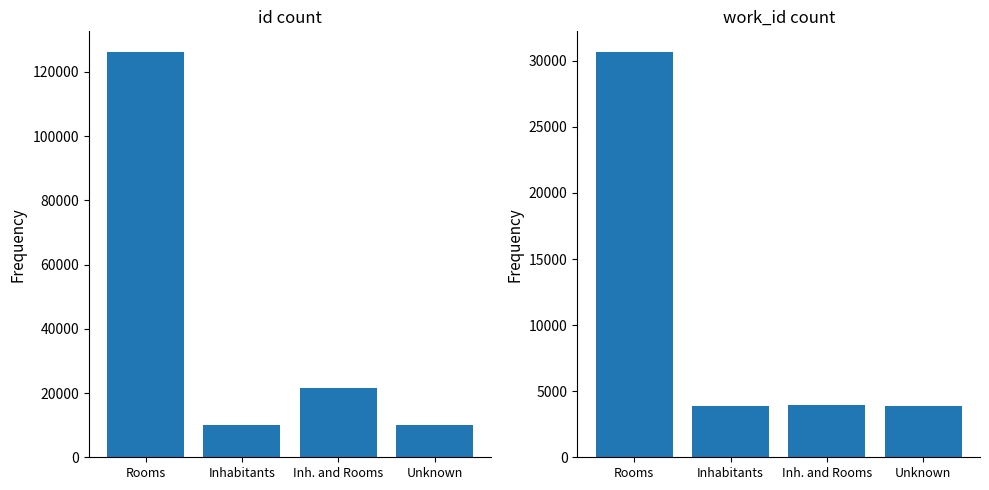

Rank the series by their average value, from highest to lowest.

id, work_id